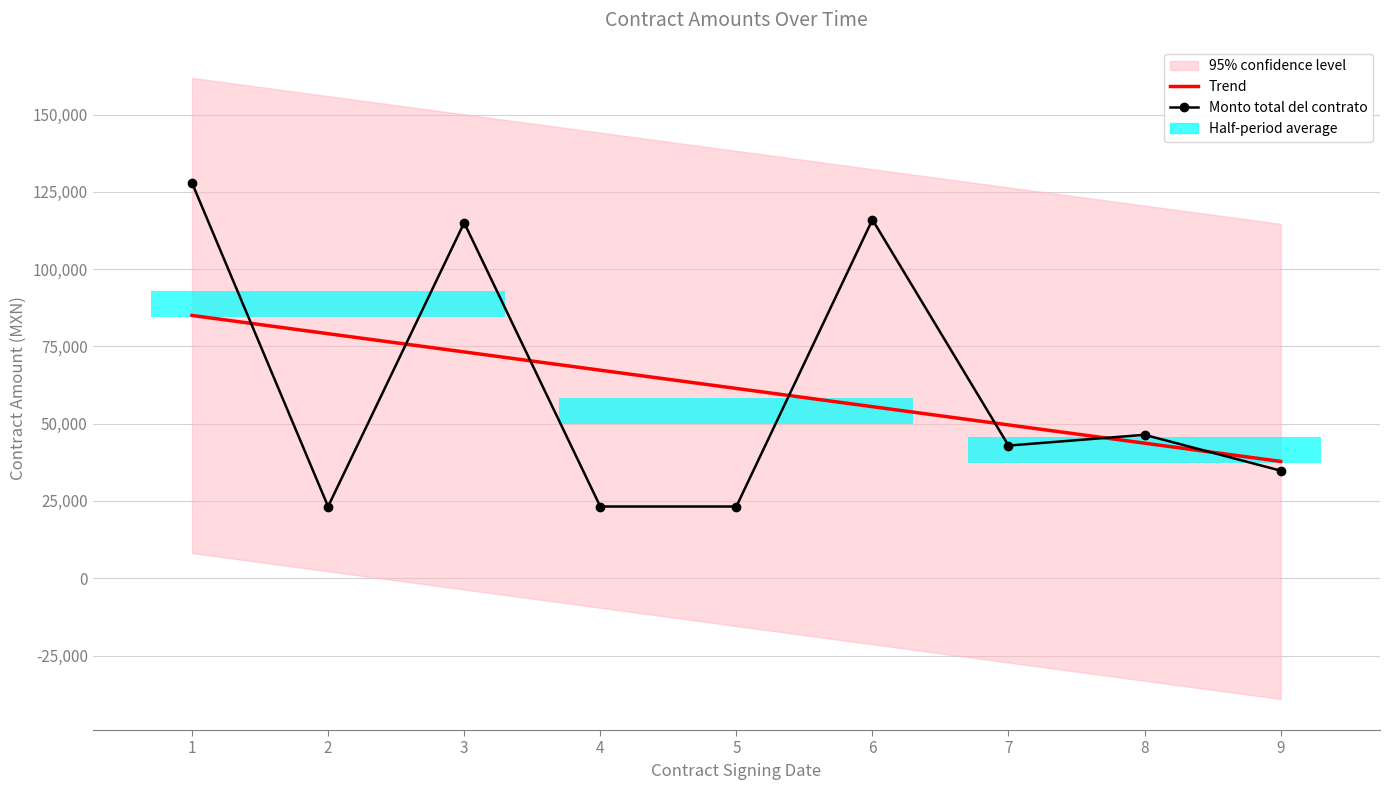

At which category is the sum across all series the highest?

1